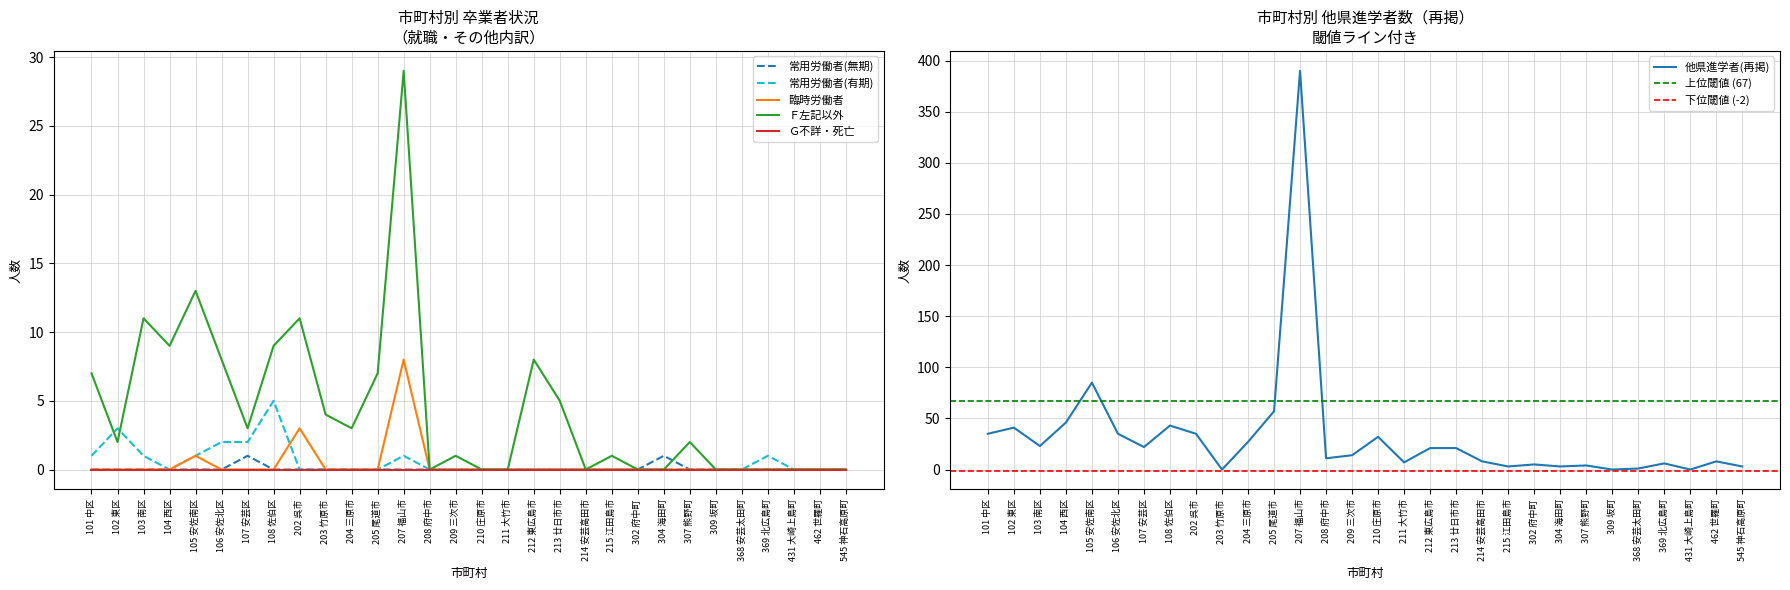

True or false: 常用労働者(無期) has a value of 0 at 211 大竹市.

True